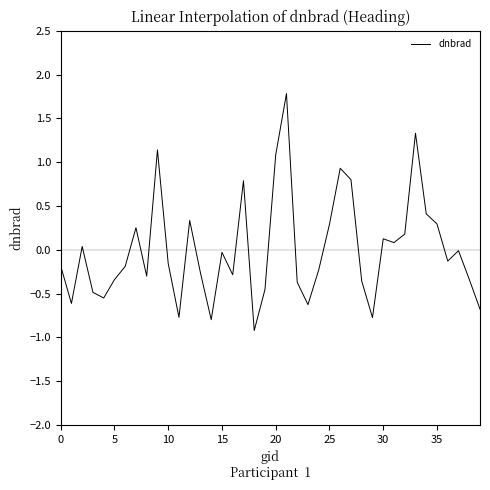

What is the difference between the maximum and minimum values?

2.7